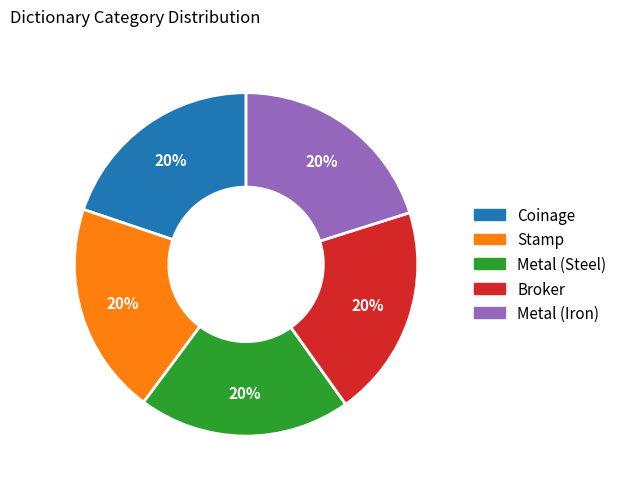

Is there a majority slice in this chart?

No